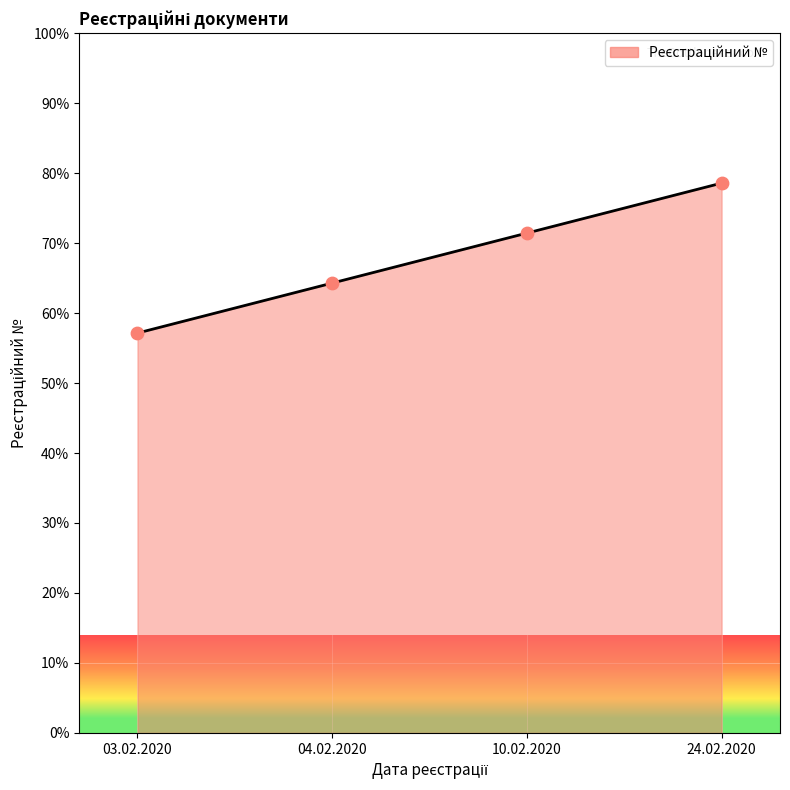

Approximately how many times larger is the value at 24.02.2020 compared to 04.02.2020?

1.2